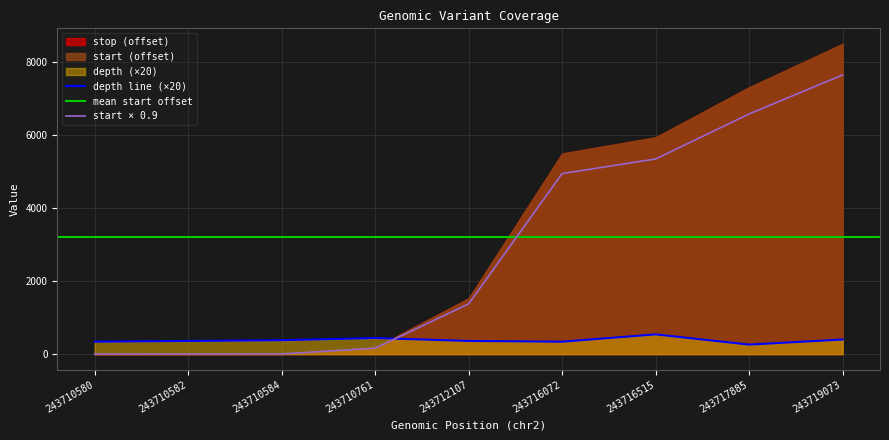

What is the difference between the maximum and minimum values in the depth series?

280.0